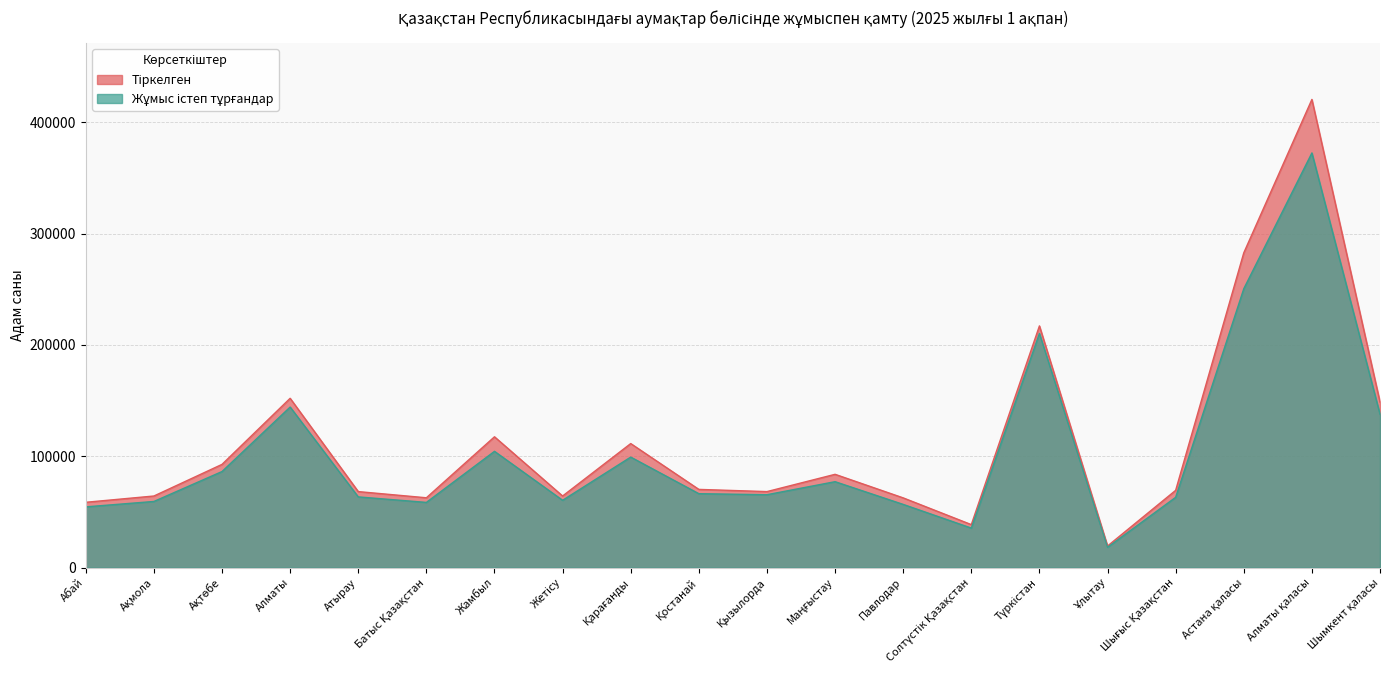

At which category does Тіркелген reach its first local valley?

Батыс Қазақстан